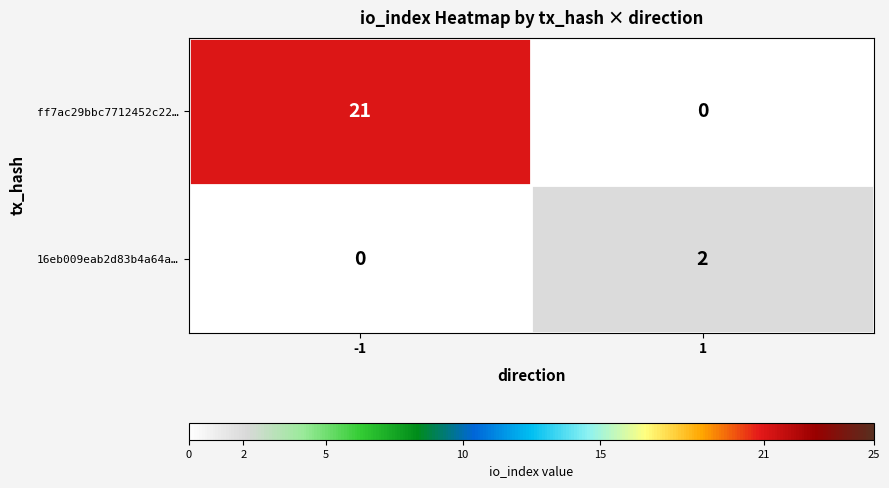

Between -1 and 1, which series saw the biggest shift?

ff7ac29bbc7712452c22…